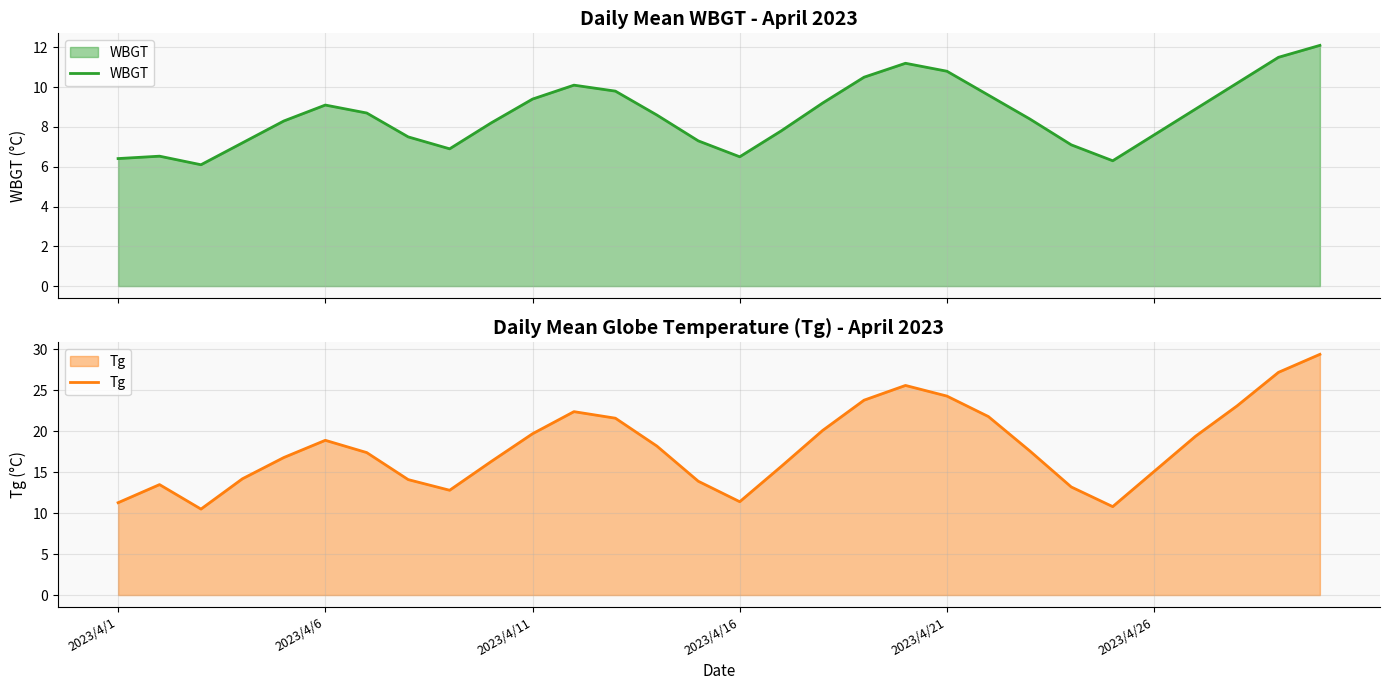

Does the chart have visible grid lines?

Yes